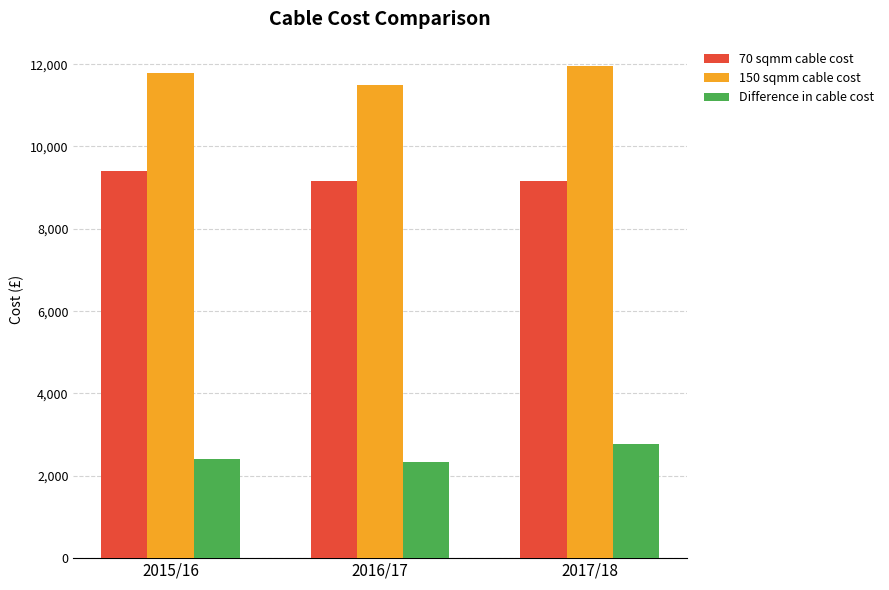

What is the difference between the highest and lowest values at 2015/16?

9394